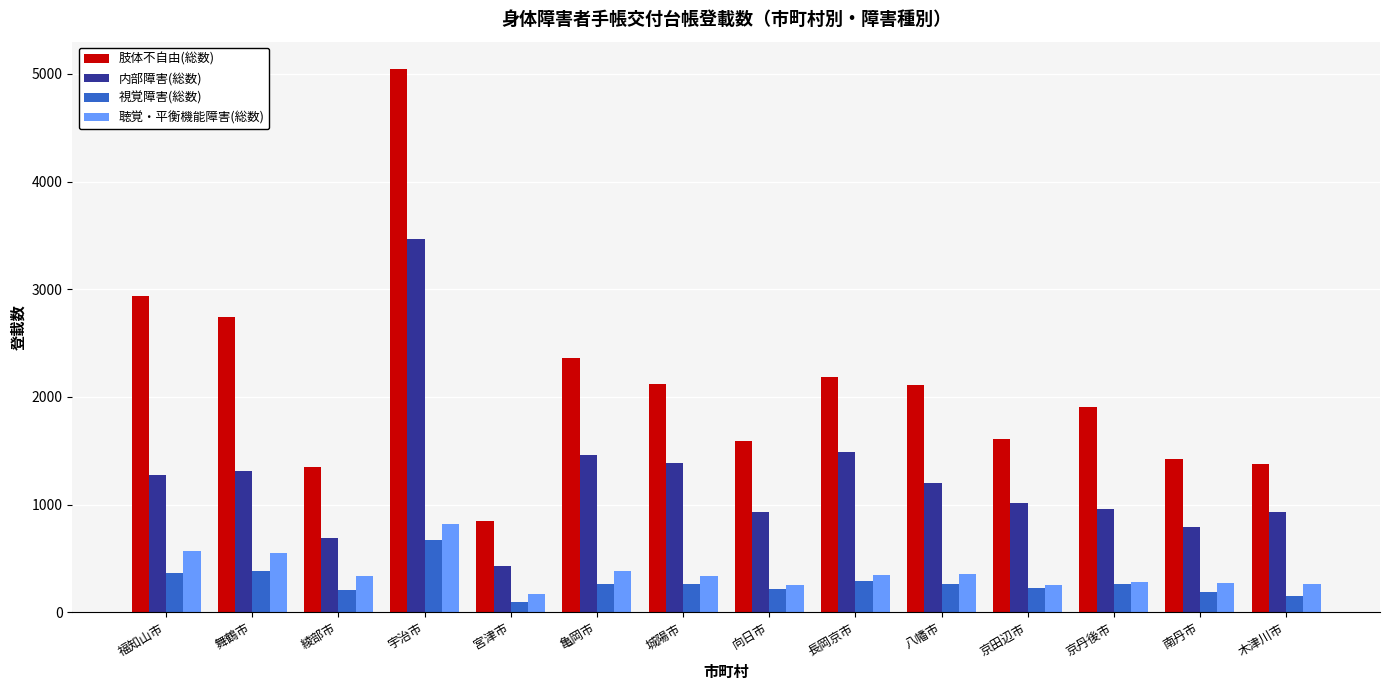

Which series has the widest spread of values?

肢体不自由(総数)